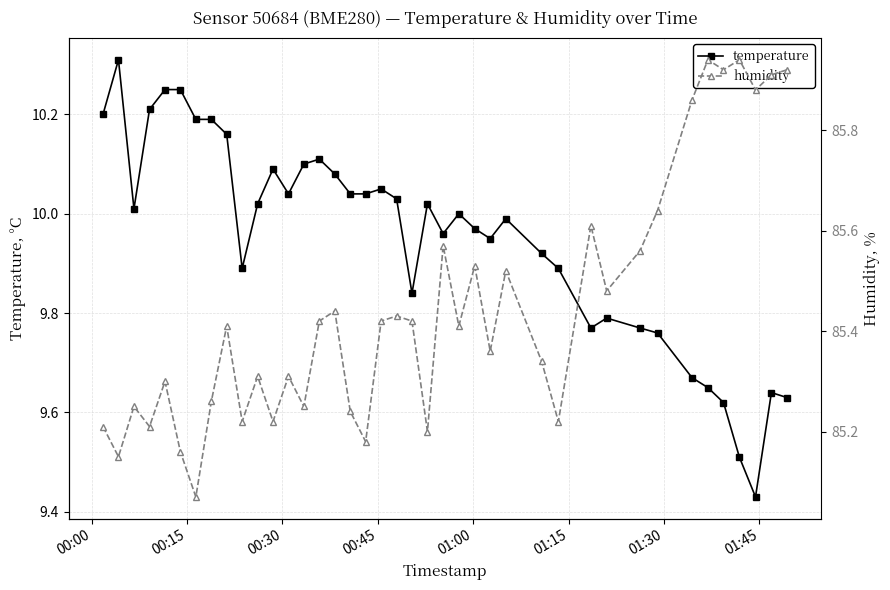

What are all the series names shown in the legend?

temperature, humidity